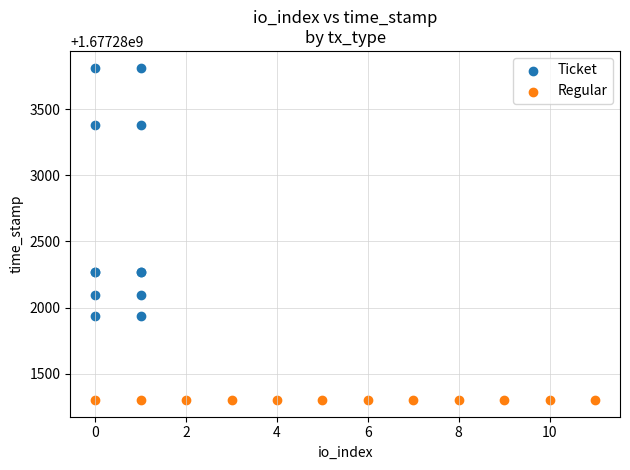

Which series contains the lowest Y value?

Regular